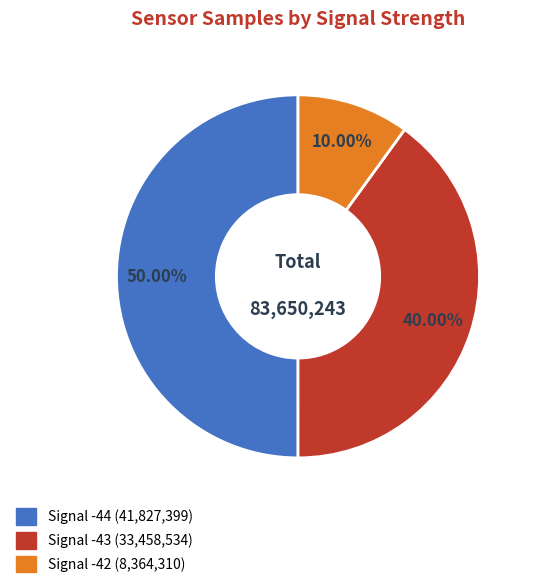

How many slices are in this pie chart?

3